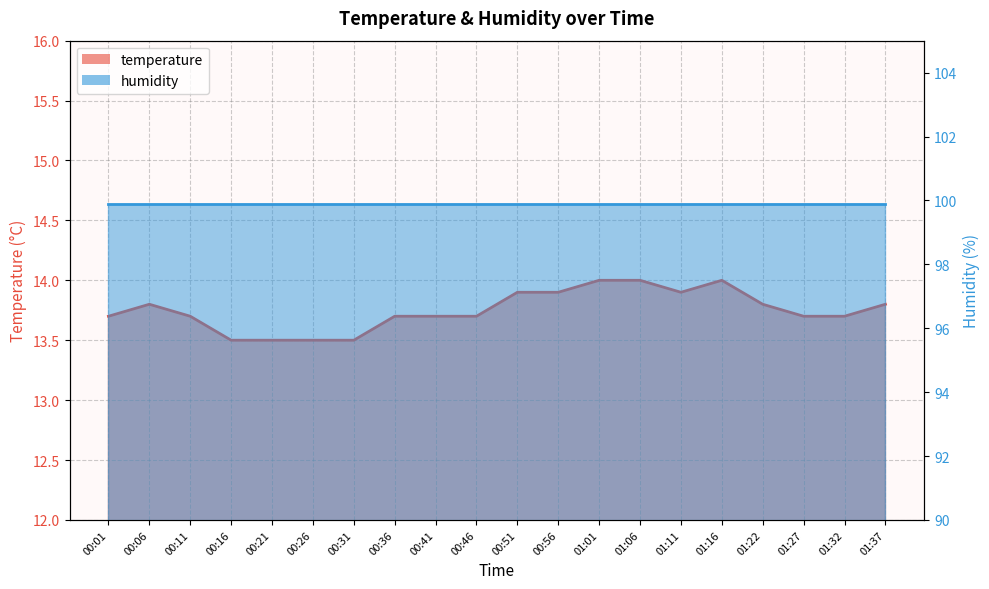

Reading left to right, extract all data points from this chart.

13.7	13.8	13.7	13.5	13.5	13.5	13.5	13.7	13.7	13.7	13.9	13.9	14.0	14.0	13.9	14.0	13.8	13.7	13.7	13.8